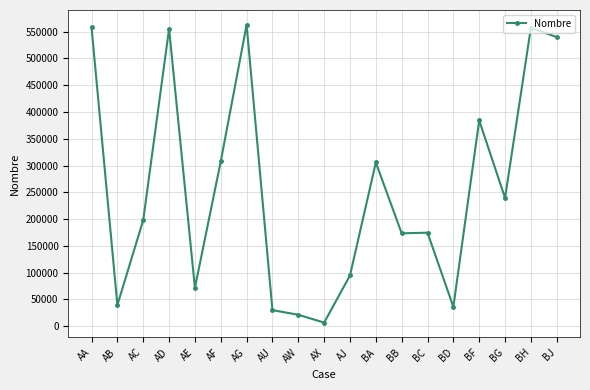

The value at AB is 67699. True or false?

False